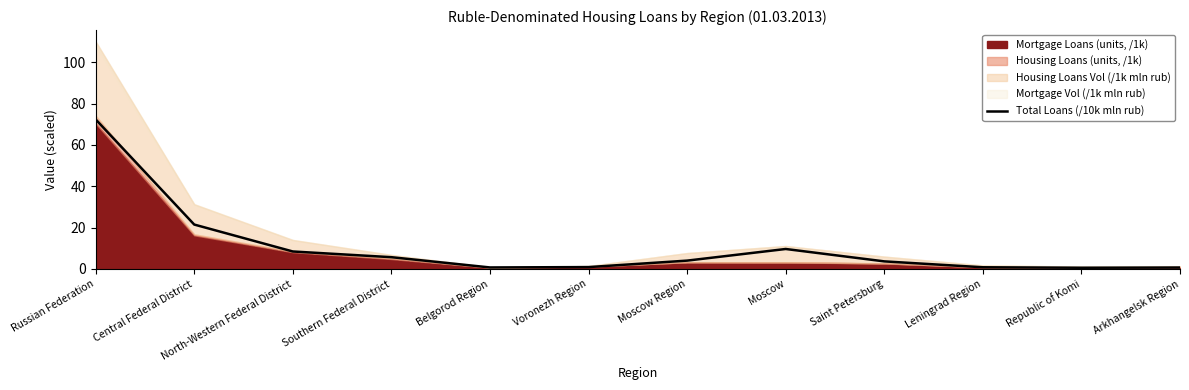

Which label corresponds to the largest value in the chart?

Russian Federation